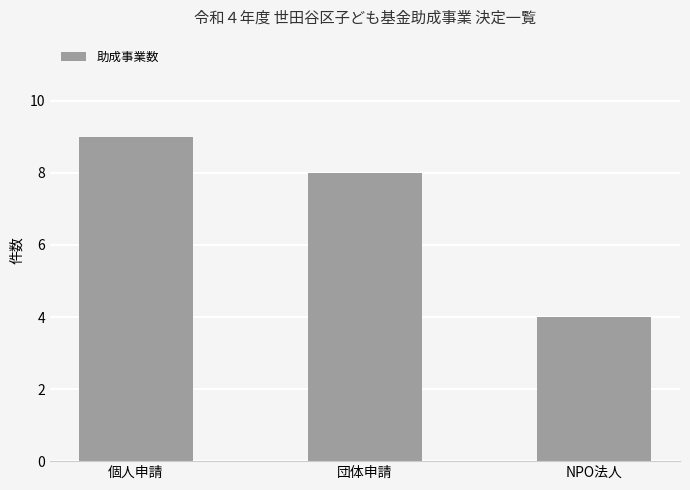

List the labels in order of value, smallest first.

NPO法人, 団体申請, 個人申請